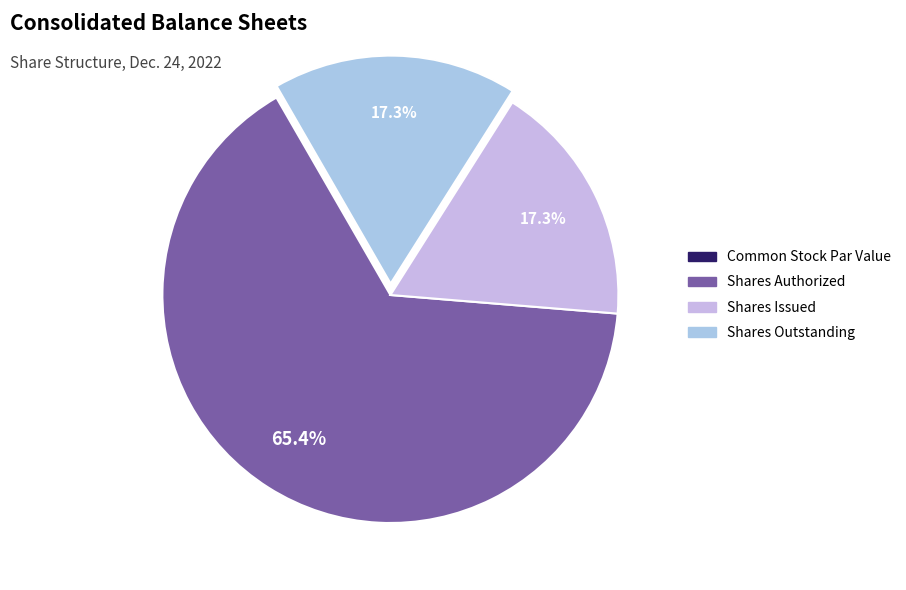

The Shares Authorized slice represents 75% of the pie. True or false?

False